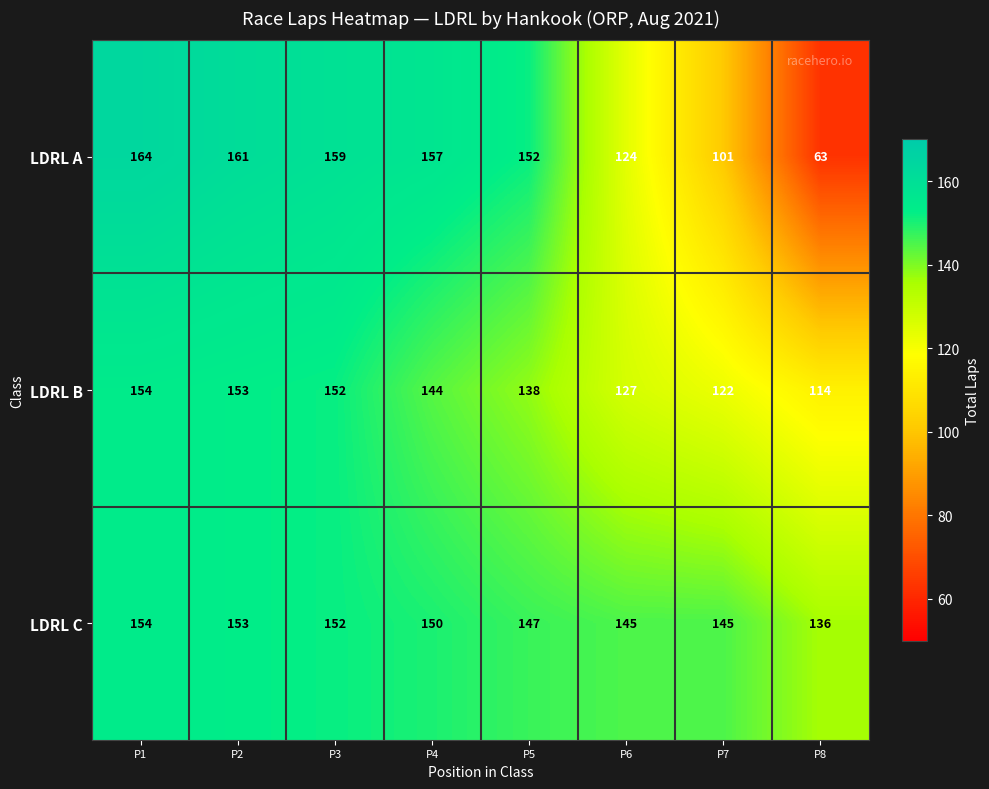

Rank the series by their average value, from lowest to highest.

LDRL A, LDRL B, LDRL C